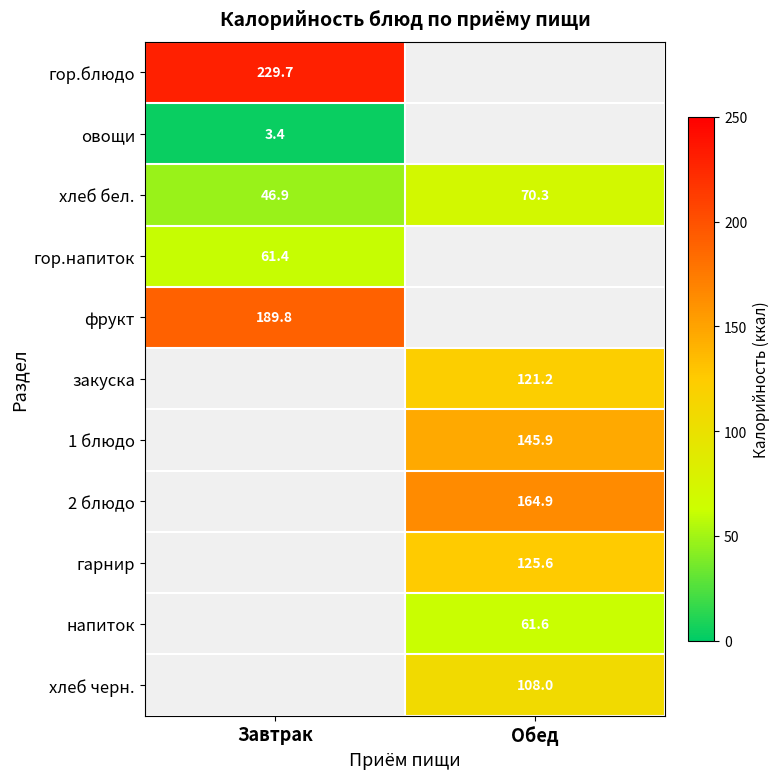

Rank the categories by хлеб бел. value from highest to lowest.

Обед, Завтрак